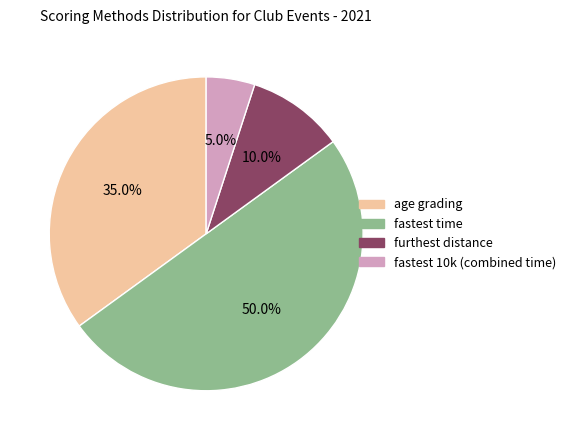

Which has a higher value, fastest time or furthest distance?

fastest time